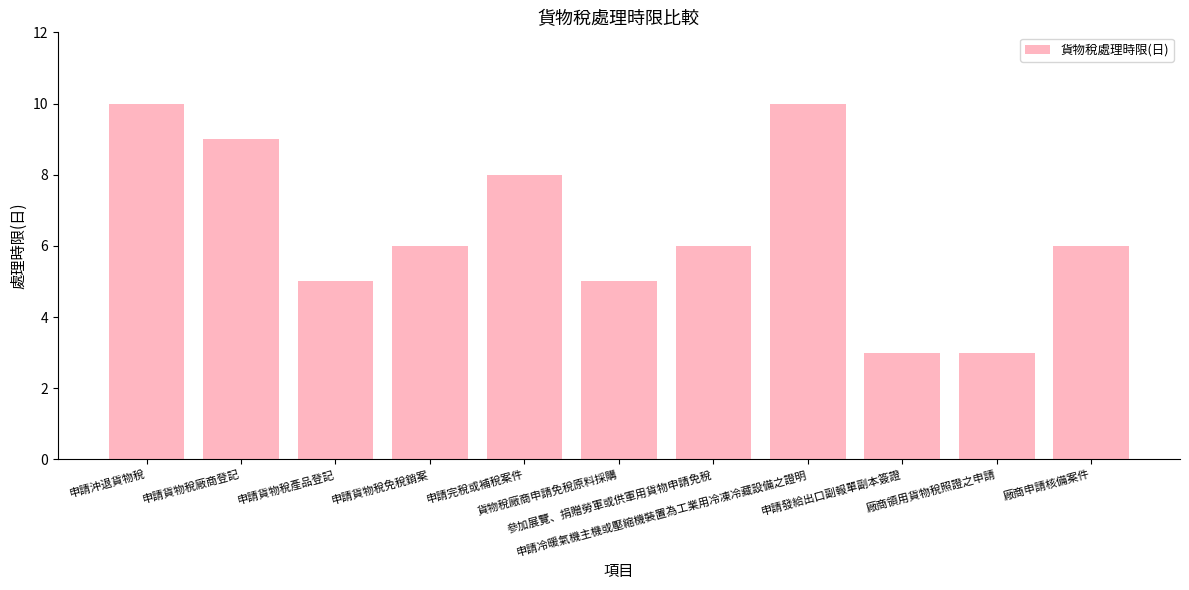

What position from the right is 申請完稅或補稅案件?

7